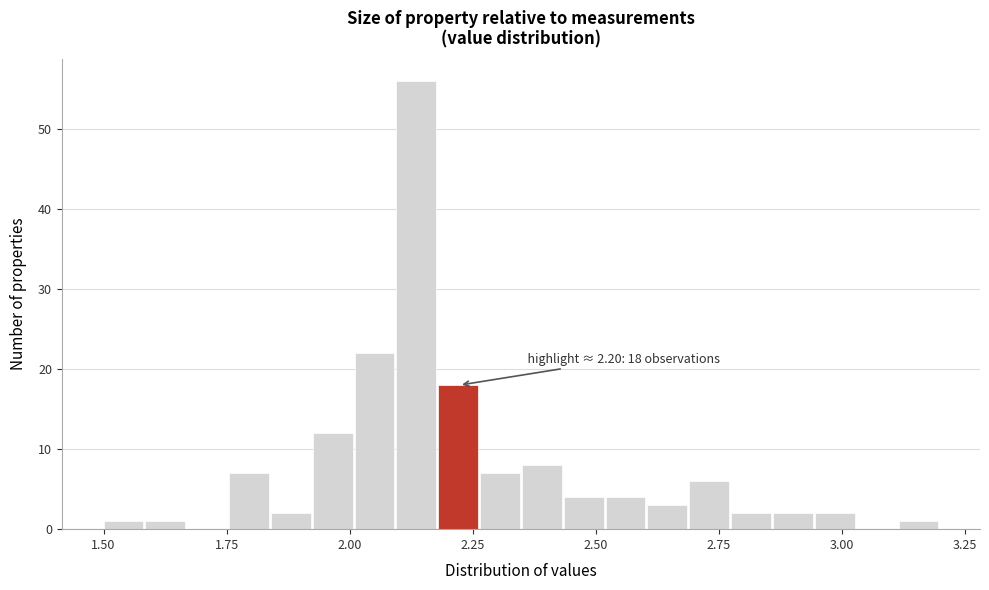

Read against the x-axis, roughly where is the centre of the tallest bar?

2.15